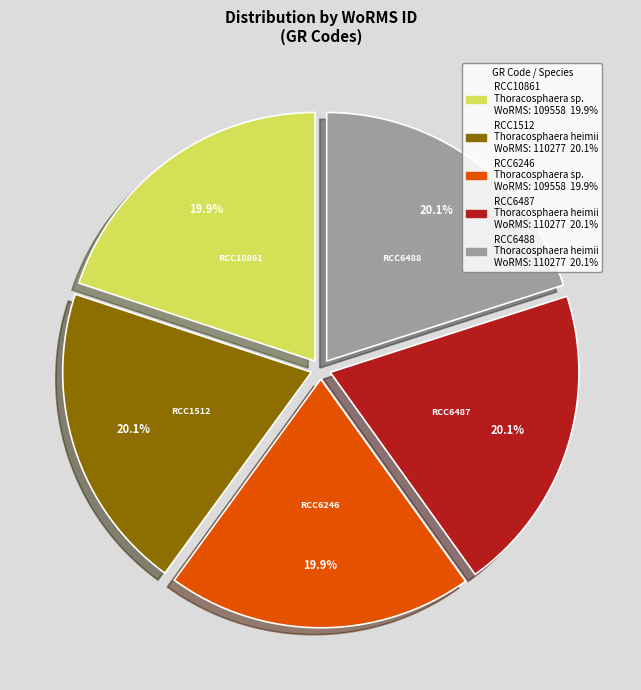

Count the number of slices in the pie.

5